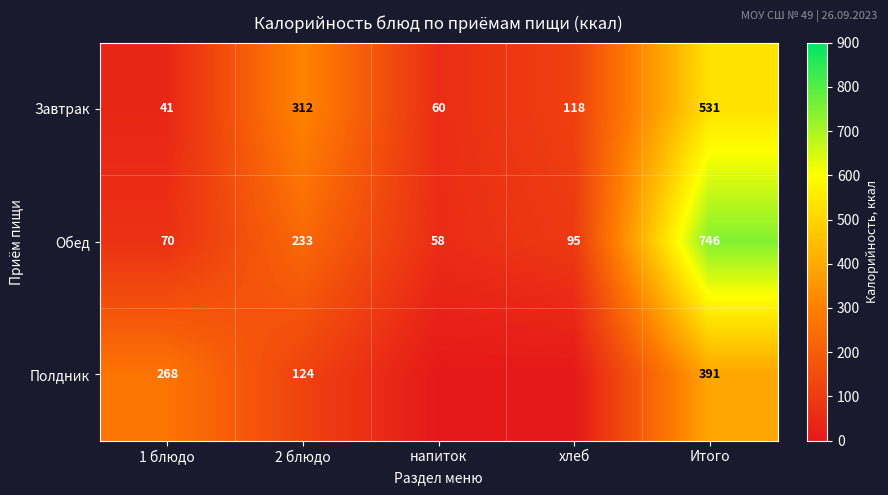

Which has a higher value, 2 блюдо or Итого?

Итого